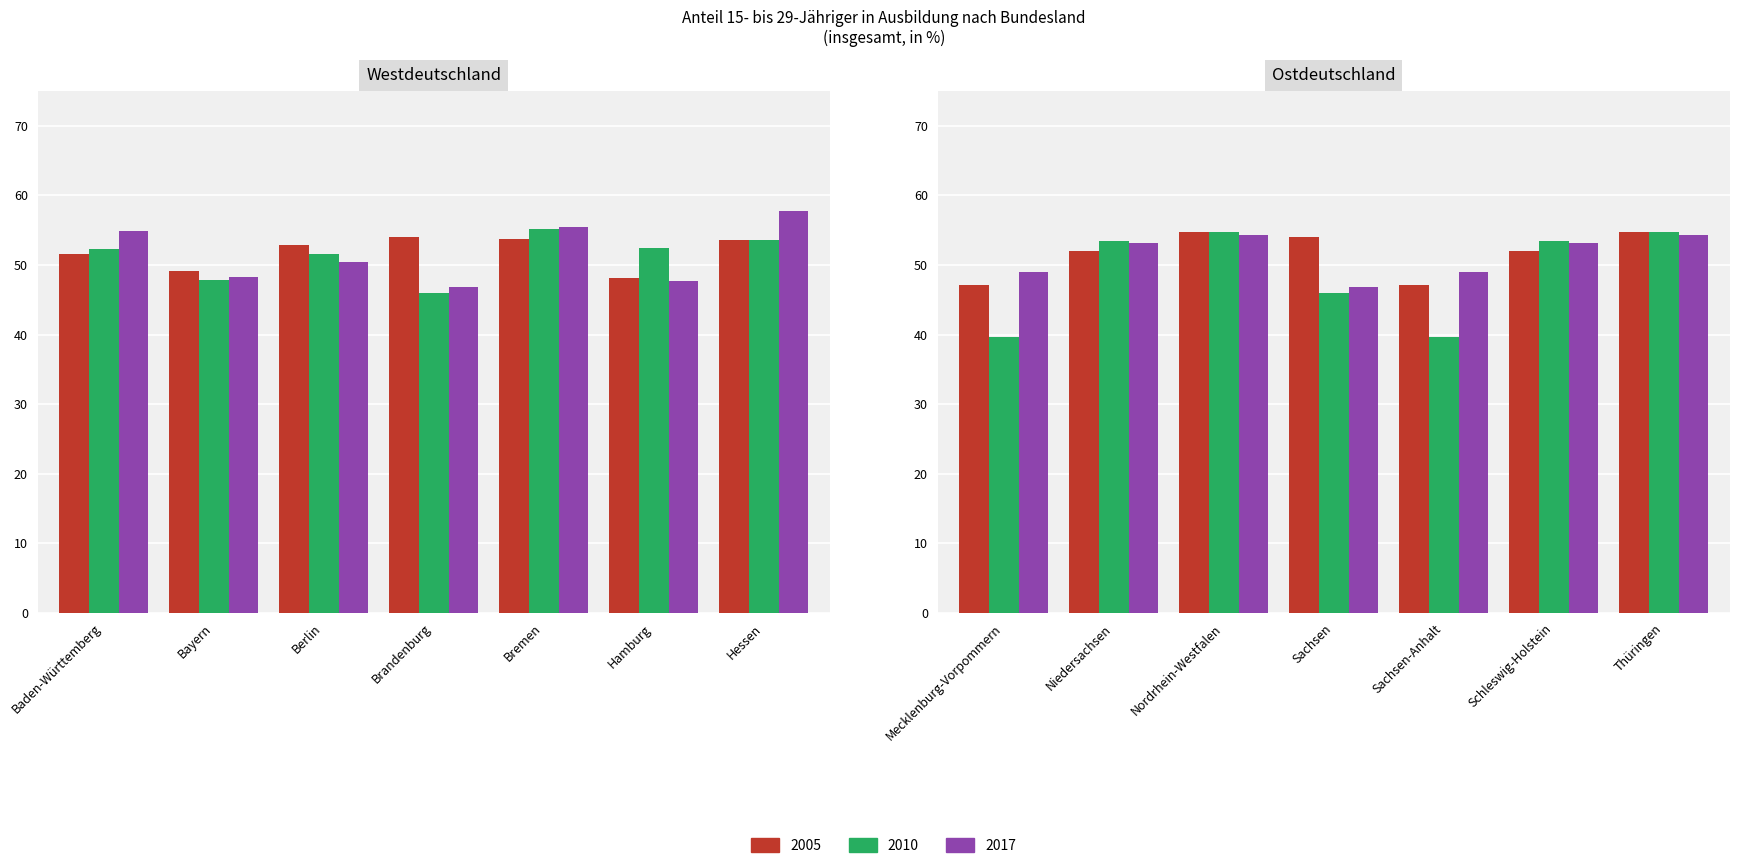

What is the total value across all series at Sachsen?

146.8